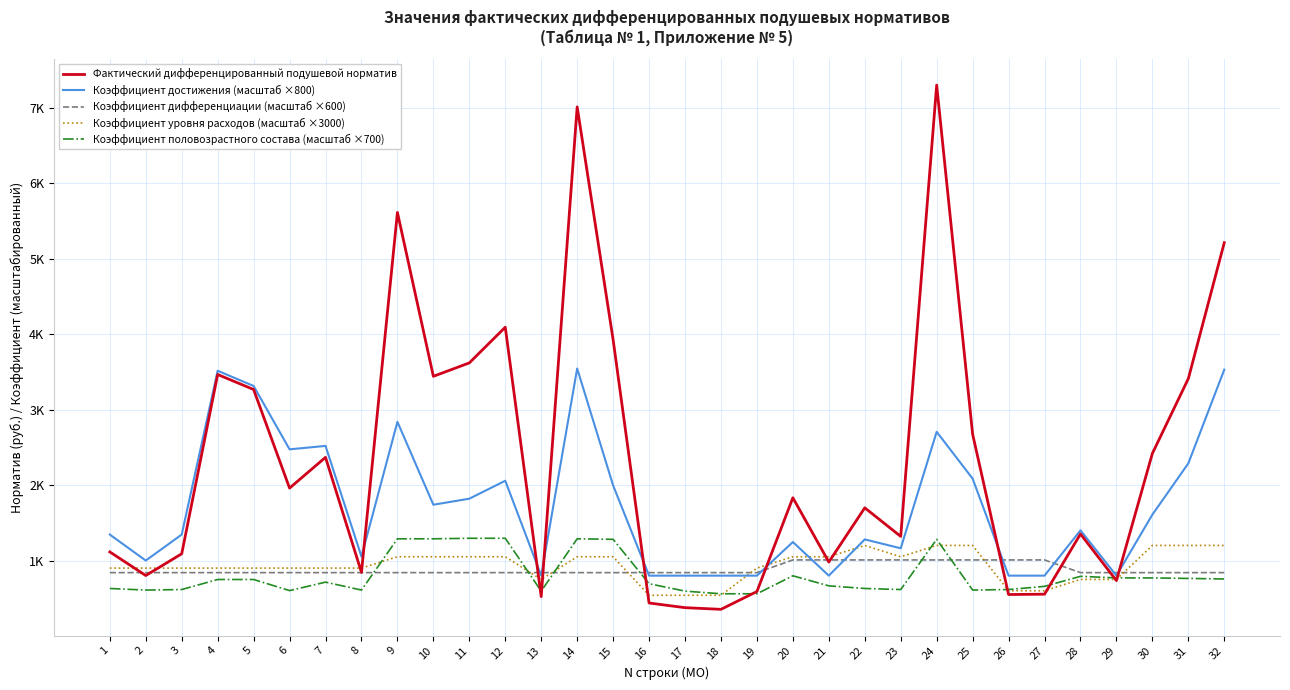

At 12, list the series in order from largest to smallest.

Фактический дифференцированный подушевой норматив, Коэффициент достижения (масштаб ×800), Коэффициент половозрастного состава (масштаб ×700), Коэффициент уровня расходов (масштаб ×3000), Коэффициент дифференциации (масштаб ×600)